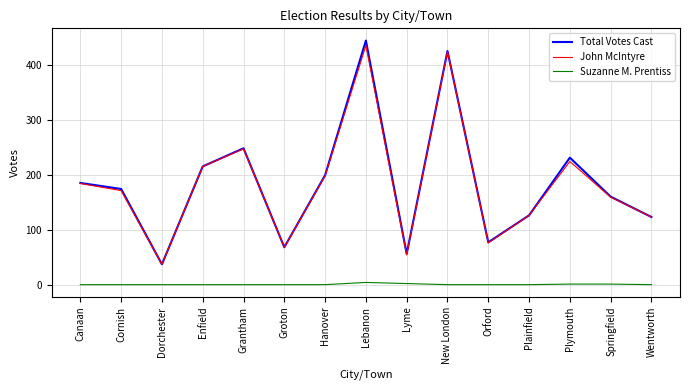

At which category is the sum across all series the highest?

Lebanon